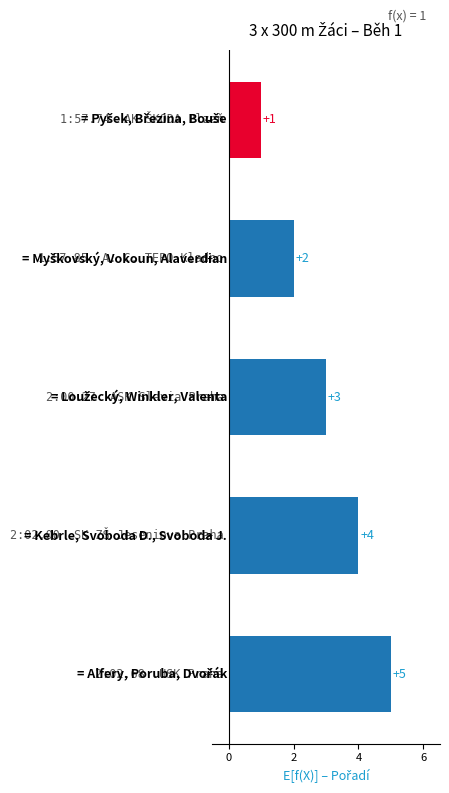

What is the greatest value displayed?

5